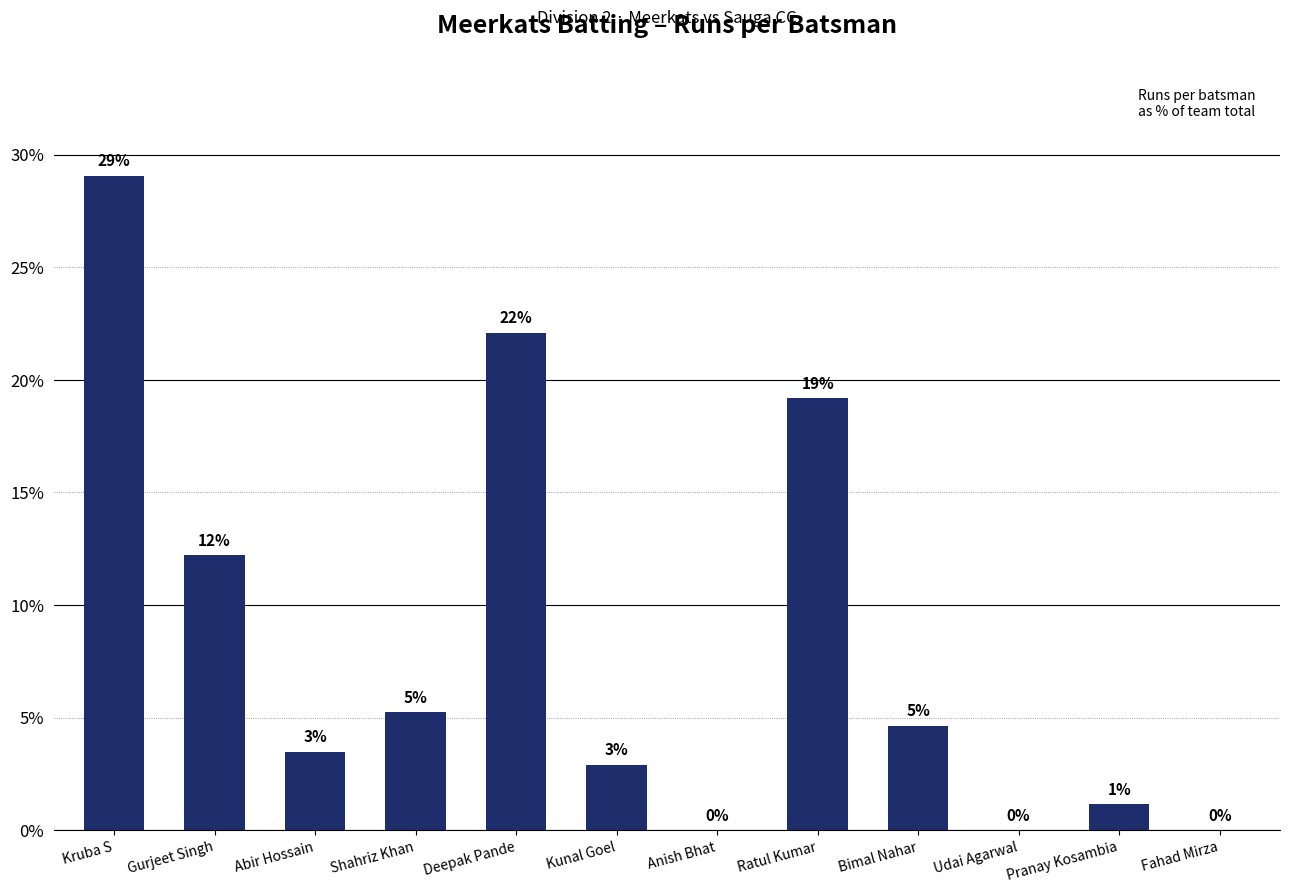

At which category does the chart reach its minimum across all series?

Anish Bhat